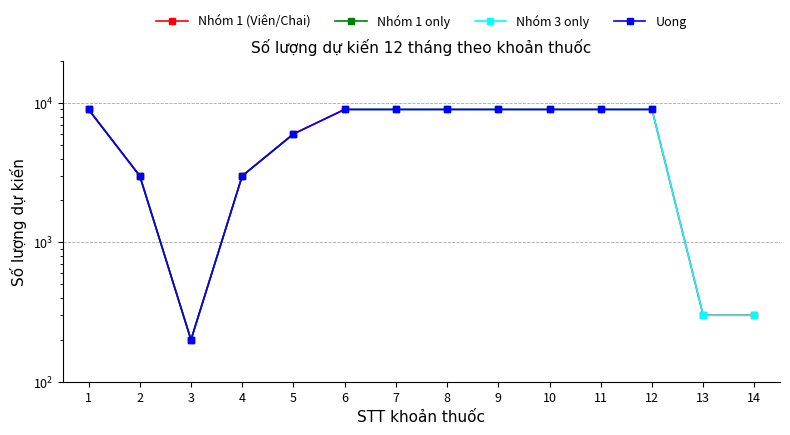

At which category does Nhóm 1 only reach its first local valley?

3